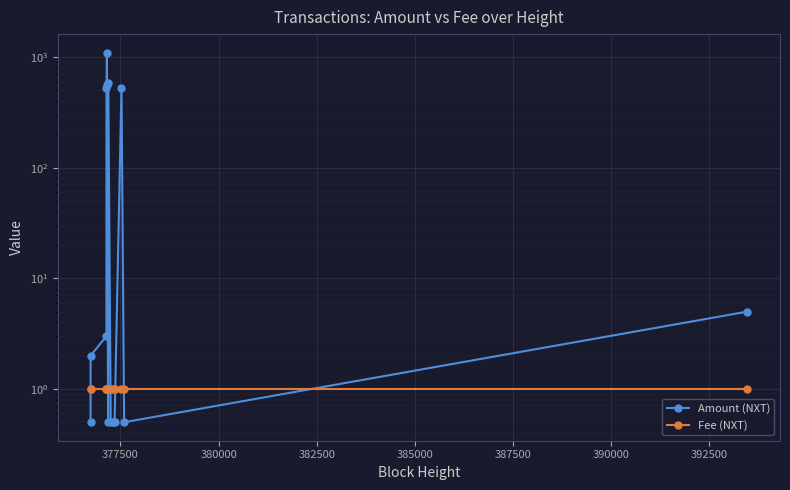

Which series has the largest total across all categories?

Amount (NXT)